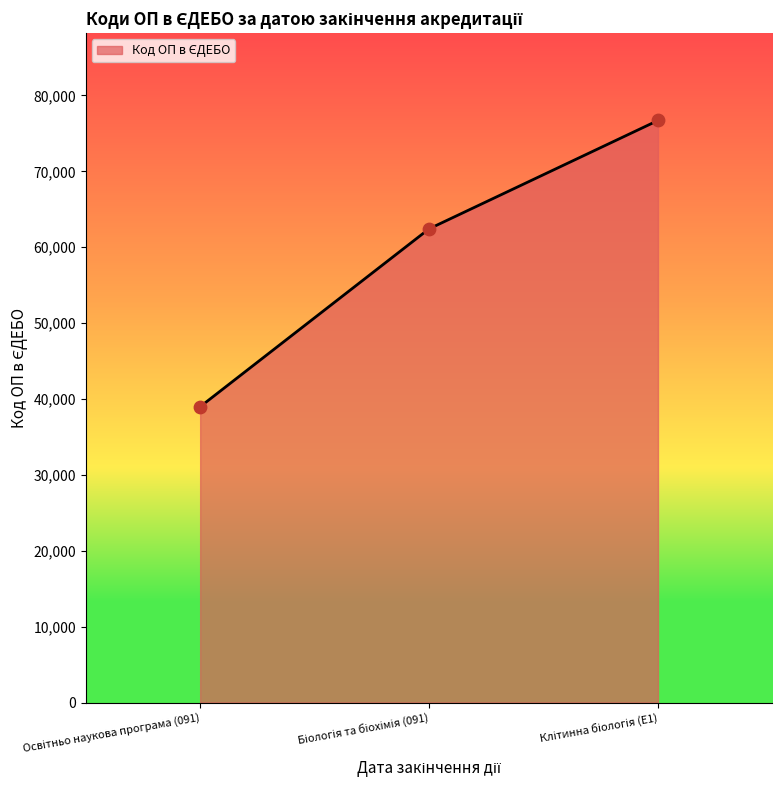

What is the average value?

59371